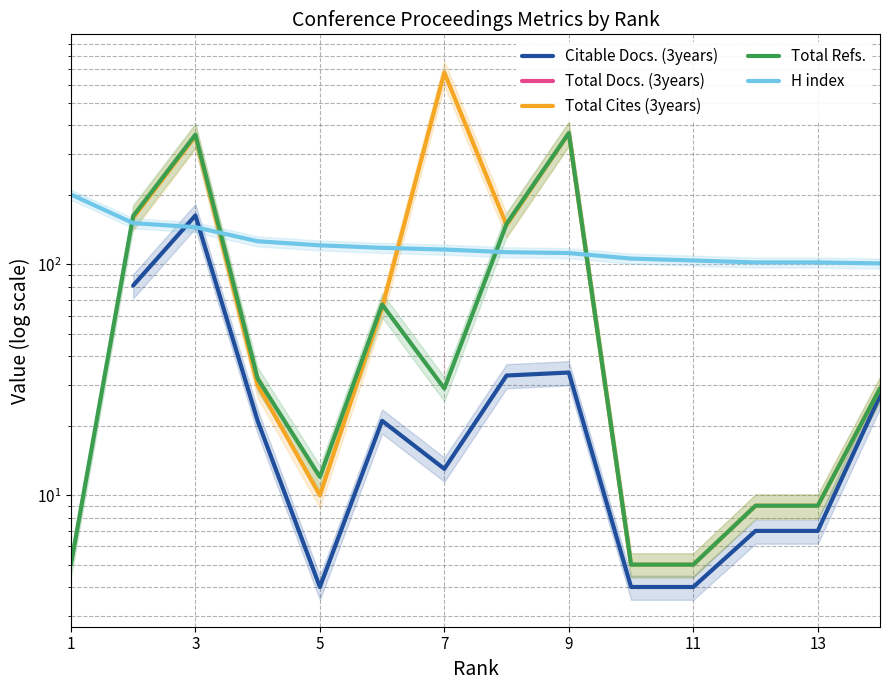

What is the smallest value displayed?

4.0